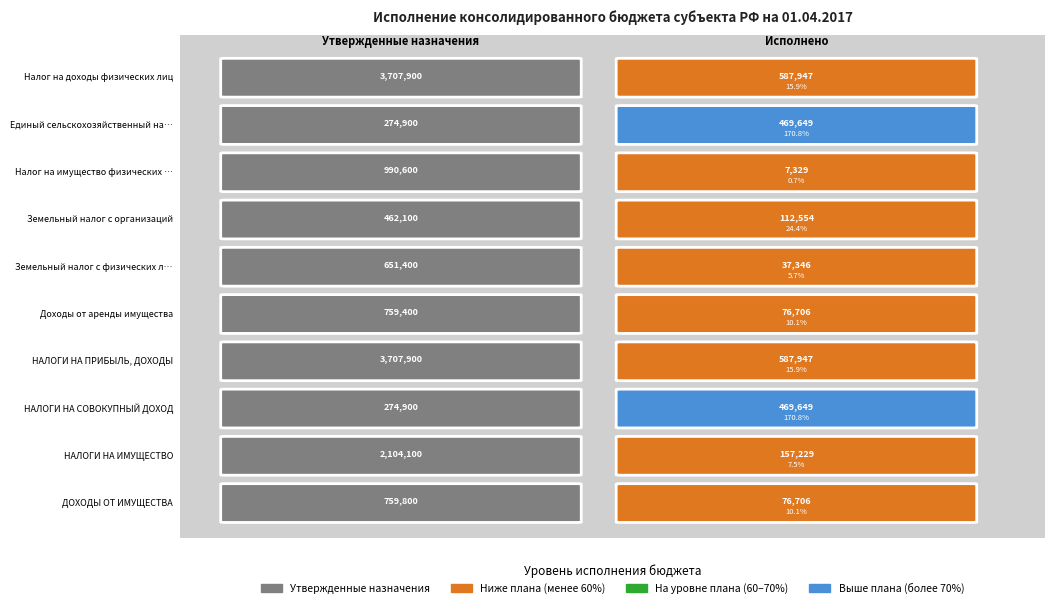

What is the greatest value displayed?

3707900.0